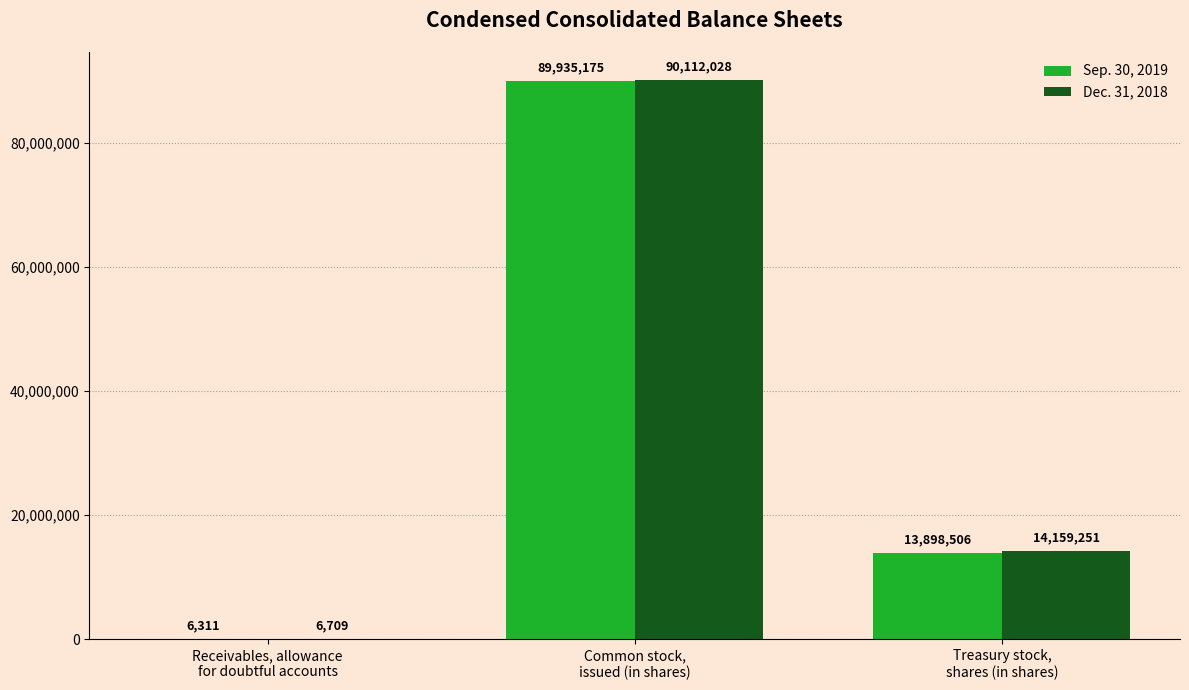

At which label does Sep. 30, 2019 reach its peak?

Common stock,
issued (in shares)